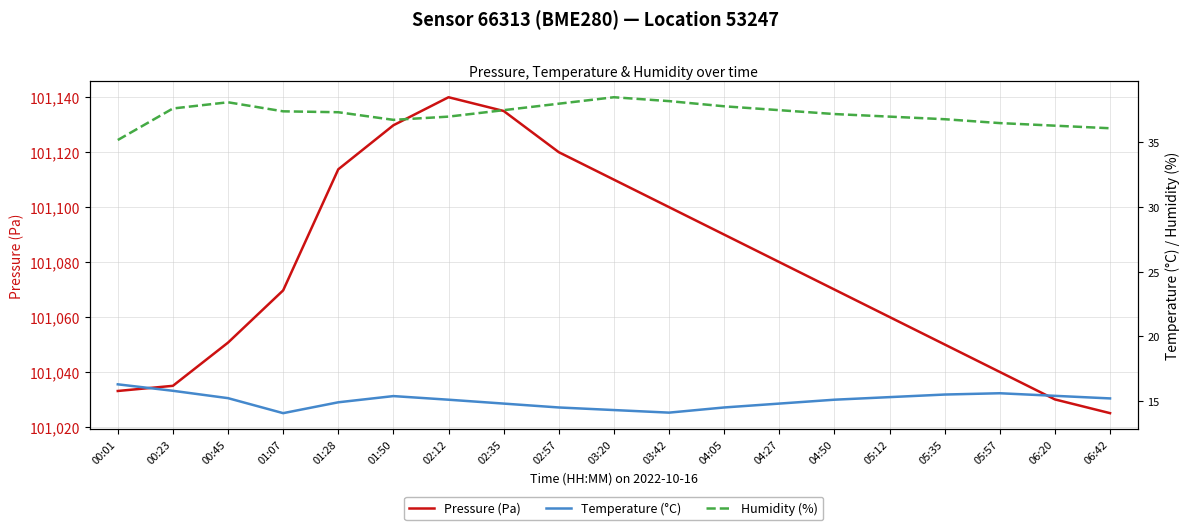

True or false: Pressure (Pa) and Humidity (%) cross at least once.

False